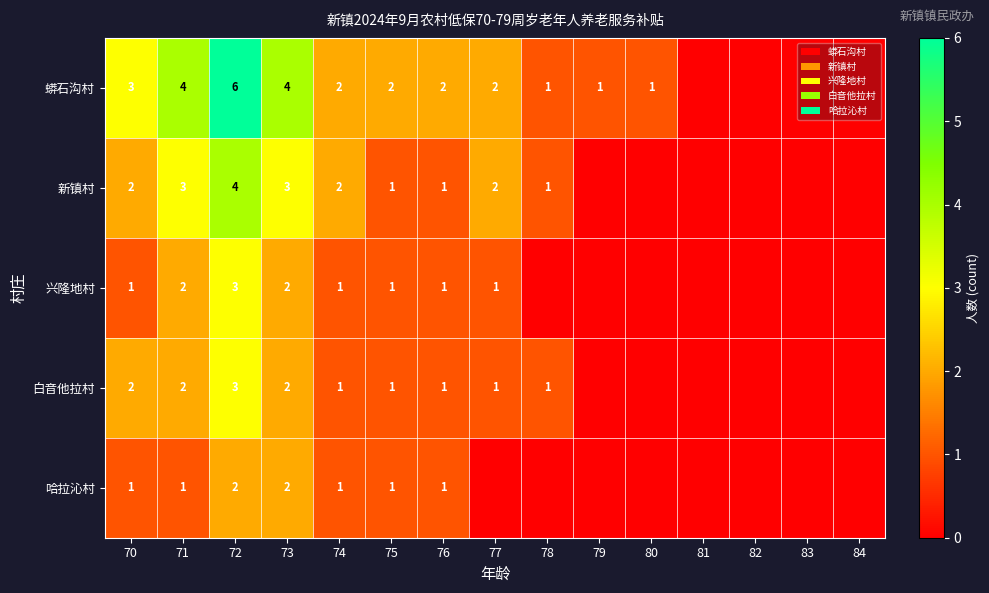

Which category has the lowest value across all series?

81